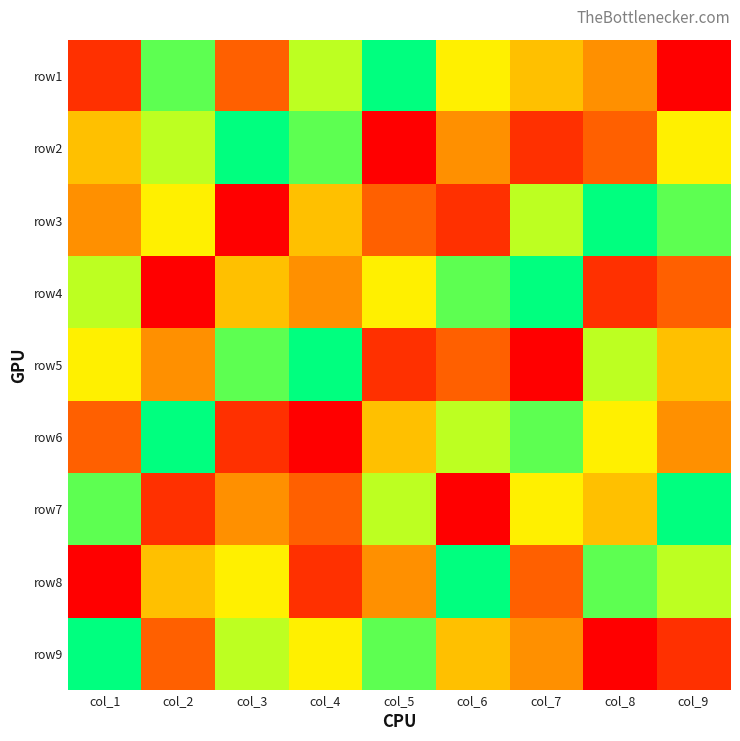

Reading left to right, list all the values displayed in this chart.

row1: col_1=2	col_2=8	col_3=3	col_4=7	col_5=9	col_6=6	col_7=5	col_8=4	col_9=1
row2: col_1=5	col_2=7	col_3=9	col_4=8	col_5=1	col_6=4	col_7=2	col_8=3	col_9=6
row3: col_1=4	col_2=6	col_3=1	col_4=5	col_5=3	col_6=2	col_7=7	col_8=9	col_9=8
row4: col_1=7	col_2=1	col_3=5	col_4=4	col_5=6	col_6=8	col_7=9	col_8=2	col_9=3
row5: col_1=6	col_2=4	col_3=8	col_4=9	col_5=2	col_6=3	col_7=1	col_8=7	col_9=5
row6: col_1=3	col_2=9	col_3=2	col_4=1	col_5=5	col_6=7	col_7=8	col_8=6	col_9=4
row7: col_1=8	col_2=2	col_3=4	col_4=3	col_5=7	col_6=1	col_7=6	col_8=5	col_9=9
row8: col_1=1	col_2=5	col_3=6	col_4=2	col_5=4	col_6=9	col_7=3	col_8=8	col_9=7
row9: col_1=9	col_2=3	col_3=7	col_4=6	col_5=8	col_6=5	col_7=4	col_8=1	col_9=2